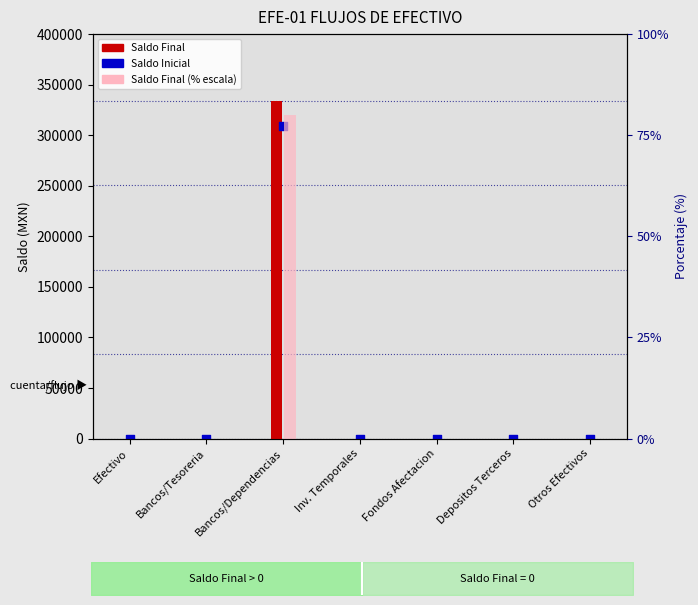

At which category is the sum across all series the highest?

Bancos/Dependencias